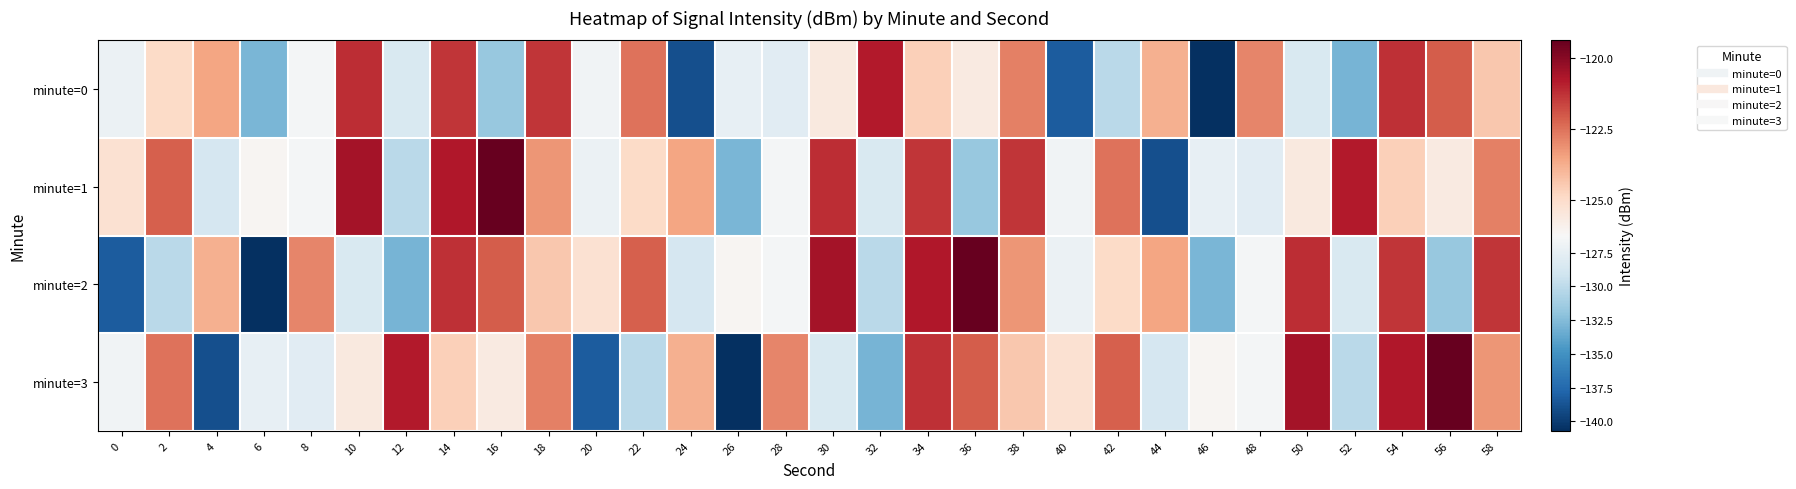

Reading left to right, what are all the values shown in this chart?

minute=0: 0=-127.1	2=-124.9	4=-123.5	6=-132.9	8=-126.6	10=-121.2	12=-128.5	14=-121.3	16=-131.8	18=-121.3	20=-126.8	22=-122.5	24=-139.0	26=-127.4	28=-127.9	30=-125.6	32=-120.8	34=-124.6	36=-125.6	38=-122.8	40=-138.2	42=-130.2	44=-123.8	46=-140.7	48=-122.9	50=-128.4	52=-133.0	54=-121.2	56=-122.1	58=-124.4
minute=1: 0=-125.2	2=-122.1	4=-128.7	6=-126.1	8=-126.5	10=-120.6	12=-130.1	14=-120.8	16=-119.4	18=-123.2	20=-127.1	22=-124.9	24=-123.5	26=-132.9	28=-126.6	30=-121.2	32=-128.5	34=-121.3	36=-131.8	38=-121.3	40=-126.8	42=-122.5	44=-139.0	46=-127.4	48=-127.9	50=-125.6	52=-120.8	54=-124.6	56=-125.6	58=-122.8
minute=2: 0=-138.2	2=-130.2	4=-123.8	6=-140.7	8=-122.9	10=-128.4	12=-133.0	14=-121.2	16=-122.1	18=-124.4	20=-125.2	22=-122.1	24=-128.7	26=-126.1	28=-126.5	30=-120.6	32=-130.1	34=-120.8	36=-119.4	38=-123.2	40=-127.1	42=-124.9	44=-123.5	46=-132.9	48=-126.6	50=-121.2	52=-128.5	54=-121.3	56=-131.8	58=-121.3
minute=3: 0=-126.8	2=-122.5	4=-139.0	6=-127.4	8=-127.9	10=-125.6	12=-120.8	14=-124.6	16=-125.6	18=-122.8	20=-138.2	22=-130.2	24=-123.8	26=-140.7	28=-122.9	30=-128.4	32=-133.0	34=-121.2	36=-122.1	38=-124.4	40=-125.2	42=-122.1	44=-128.7	46=-126.1	48=-126.5	50=-120.6	52=-130.1	54=-120.8	56=-119.4	58=-123.2